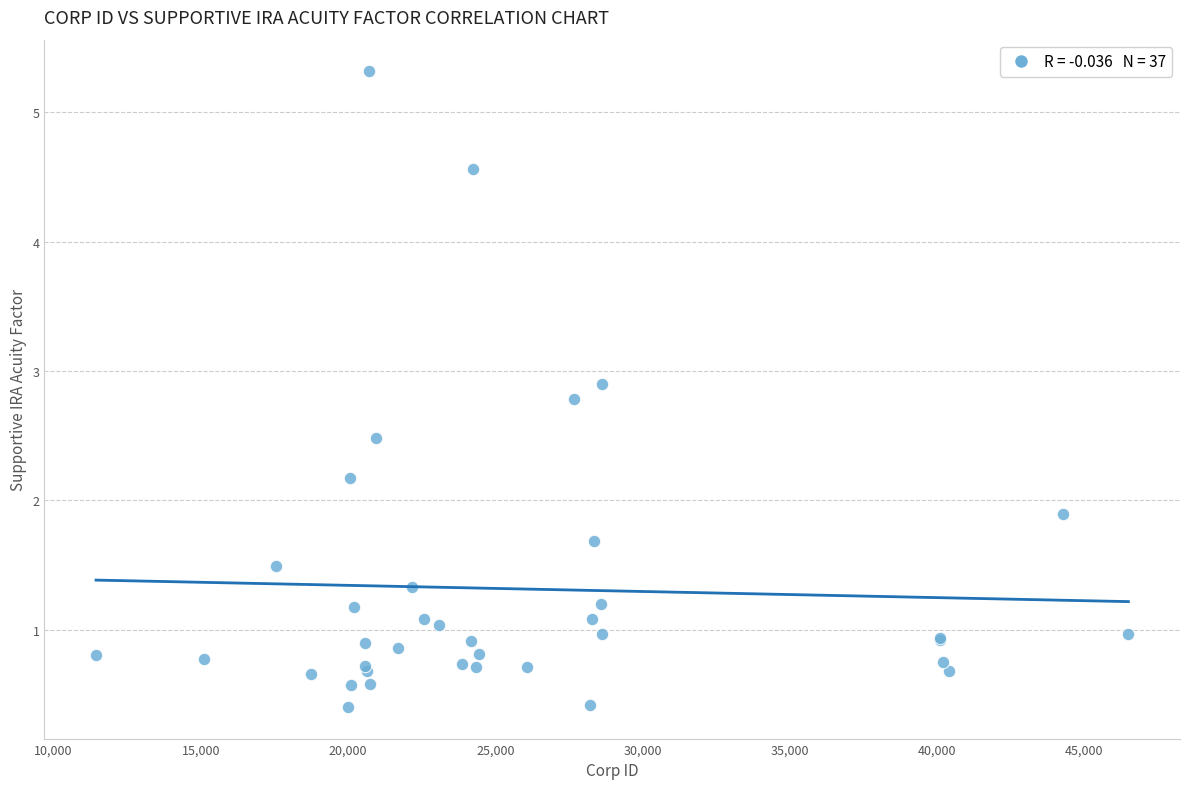

What Y value in the scatter plot is closest to 2?

1.9